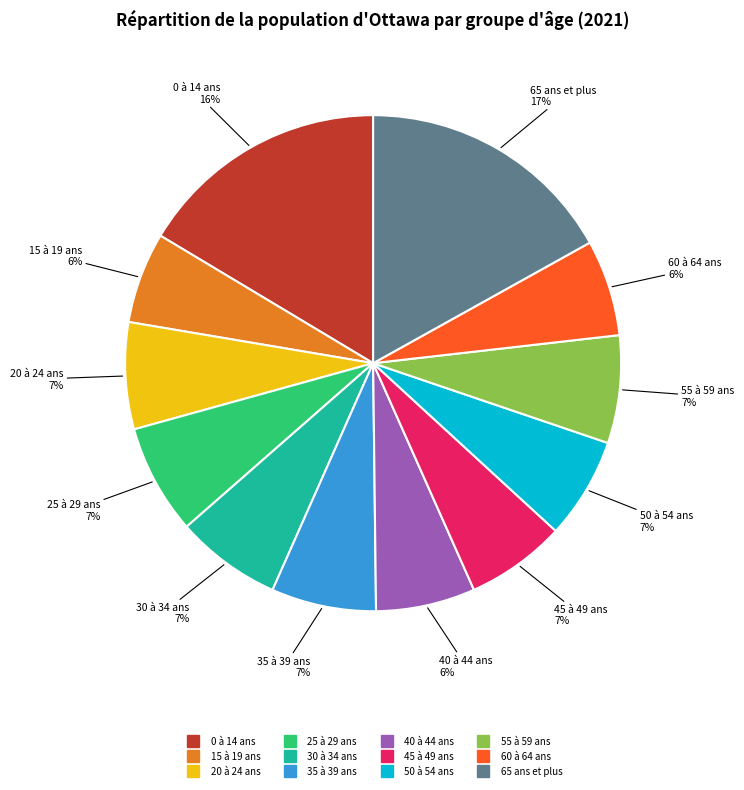

What is the largest slice in the pie chart?

65 ans et plus